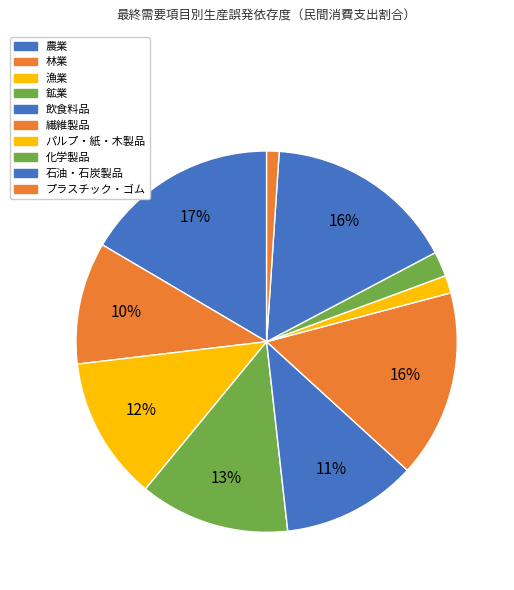

How many segments does this pie chart have?

10